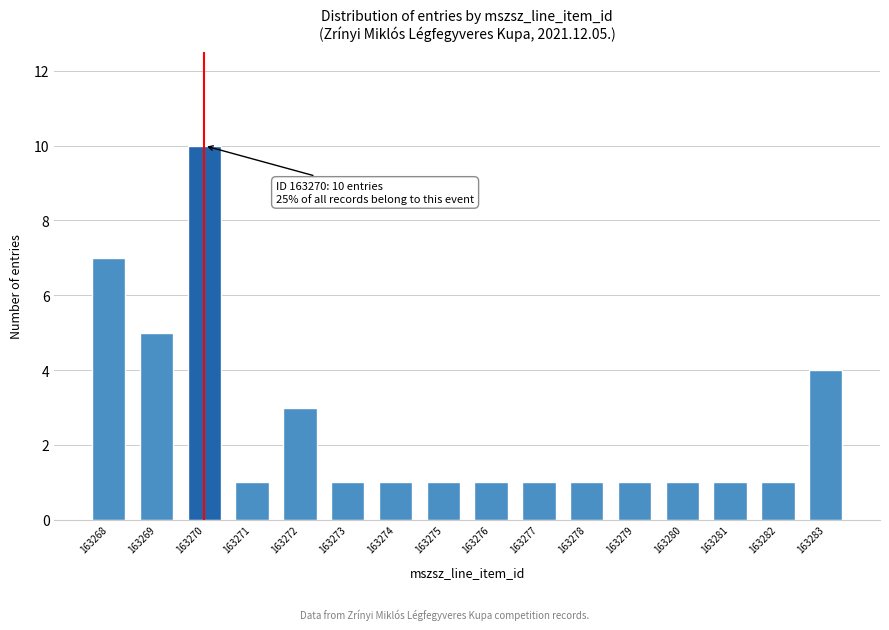

Reading left to right, transcribe all the data shown in this chart.

7	5	10	1	3	1	1	1	1	1	1	1	1	1	1	4